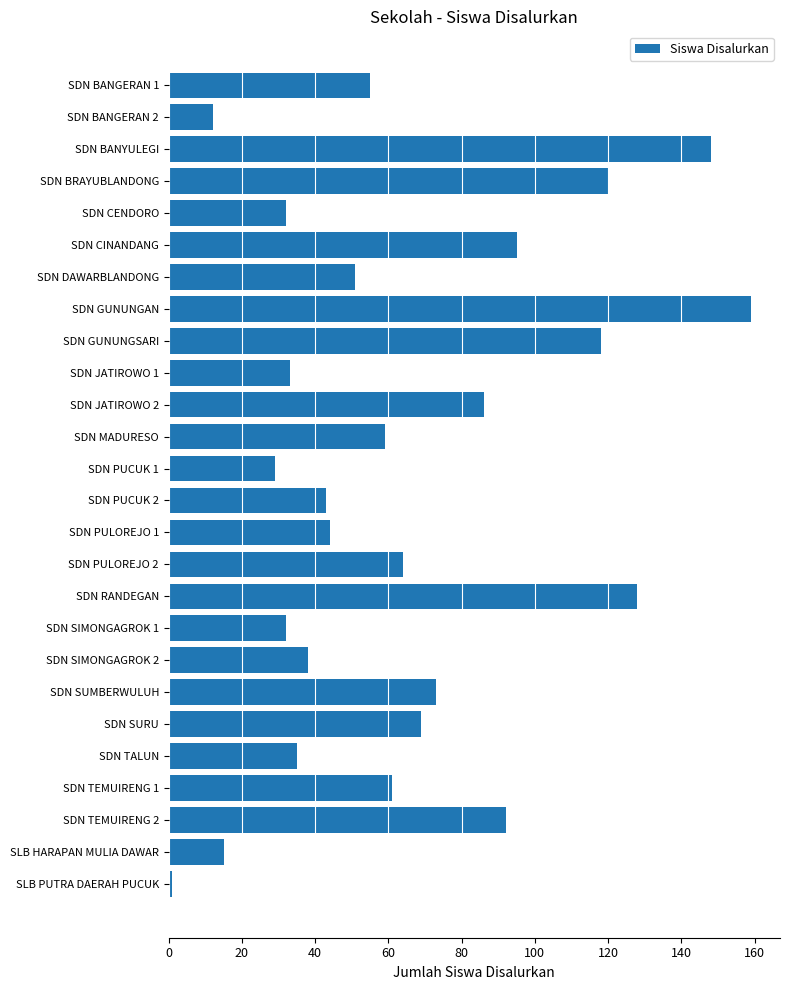

How many data points does each series have?

26